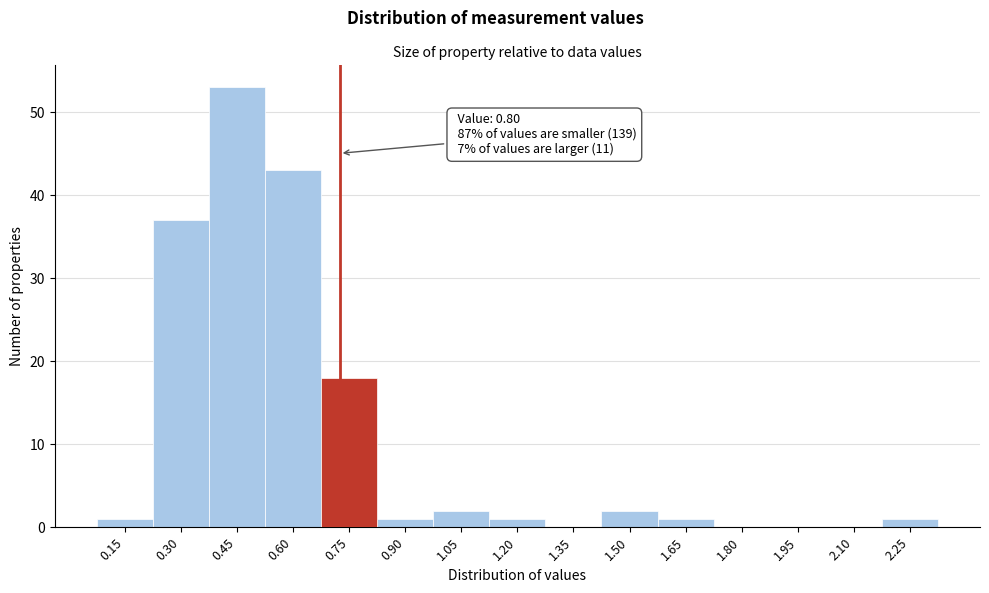

Reading left to right, list all the values displayed in this chart.

0.15=1	0.30=37	0.45=53	0.60=43	0.75=18	0.90=1	1.05=2	1.20=1	1.35=0	1.50=2	1.65=1	1.80=0	1.95=0	2.10=0	2.25=1